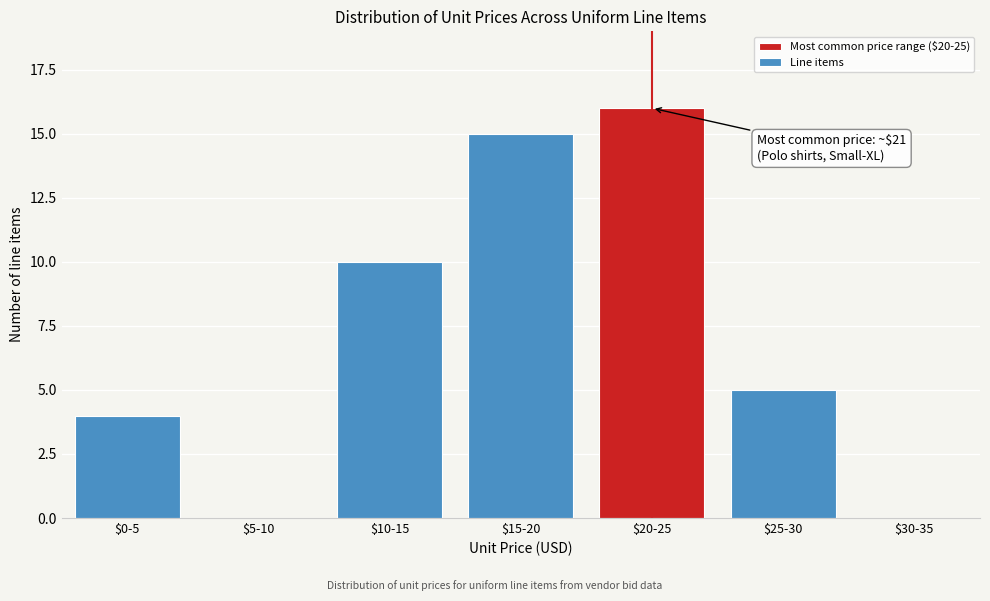

True or false: the data shows 0 at $5-10.

True